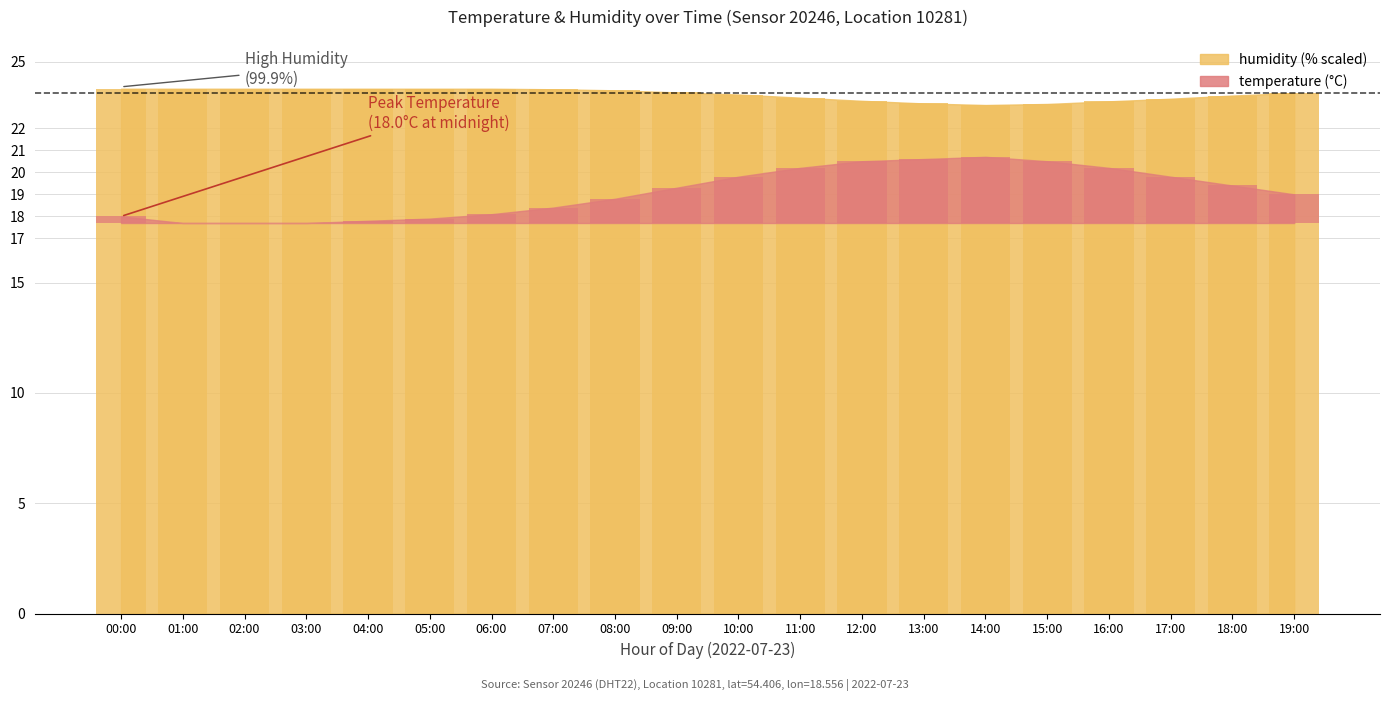

What position from the left is 18:00?

19